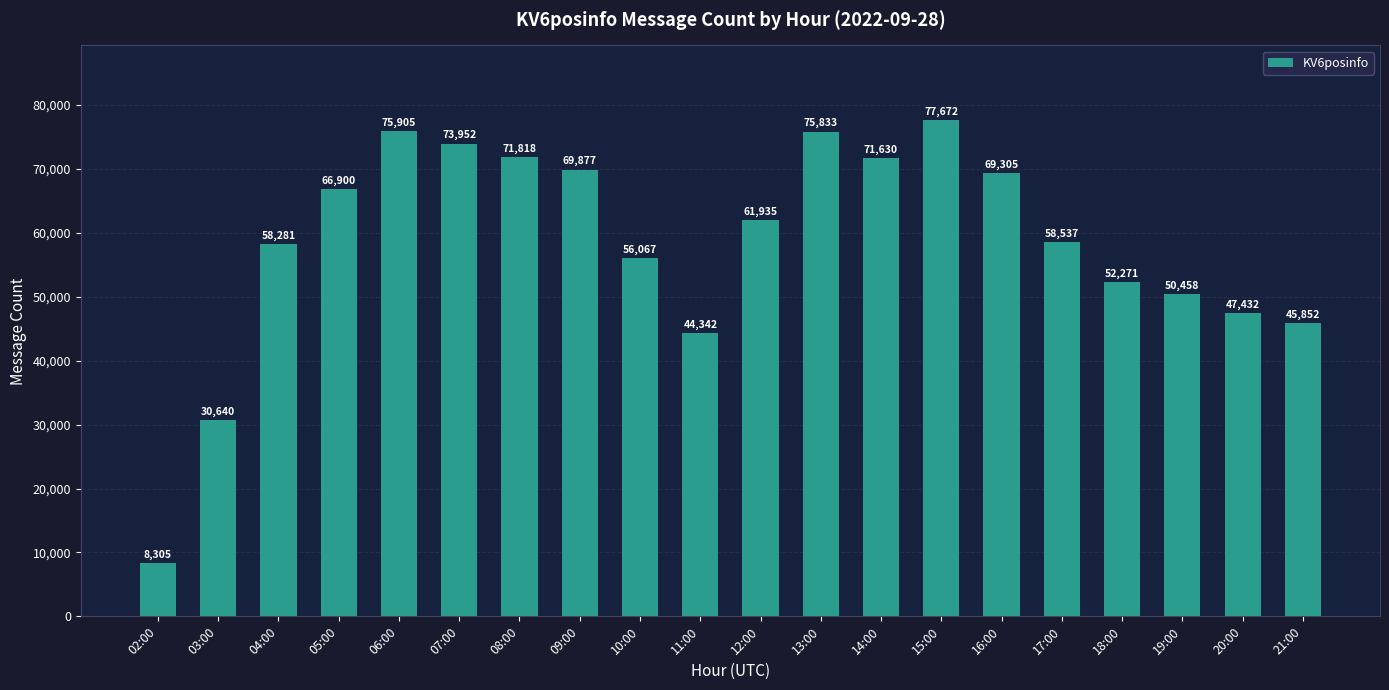

What is the ratio of the value at 15:00 to the value at 16:00?

1.1